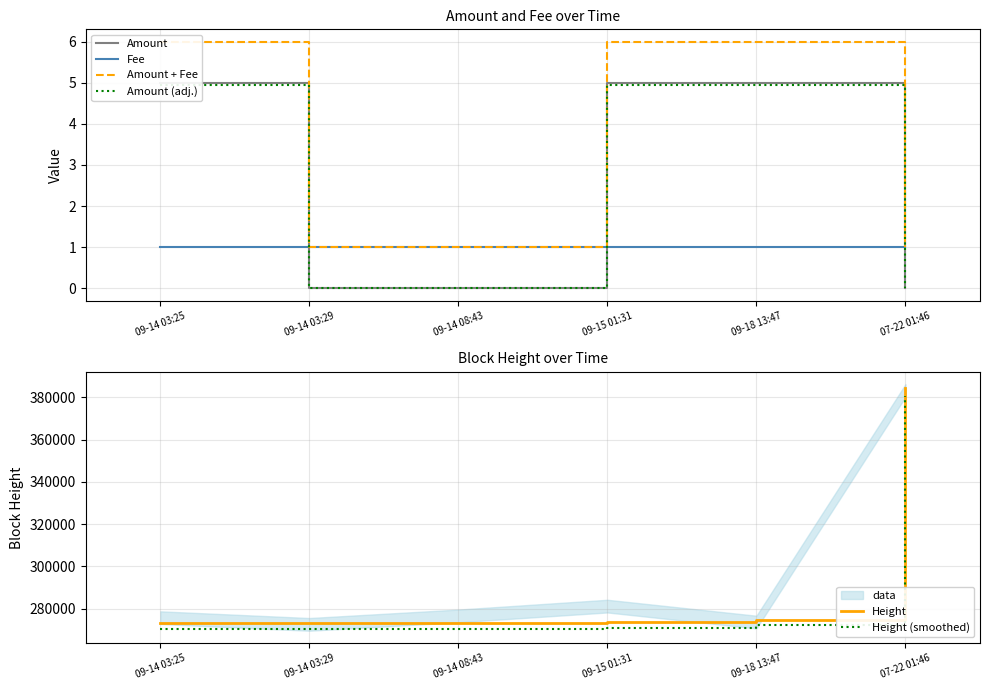

The Amount (adj.) series shows 0.0 at 09-14 03:29. True or false?

True